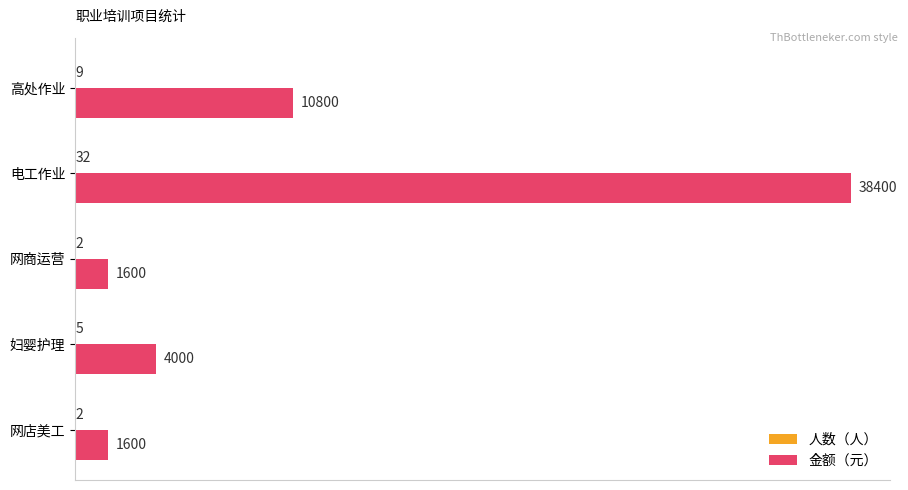

Is it true that 金额（元） equals 1600 at 网店美工?

True